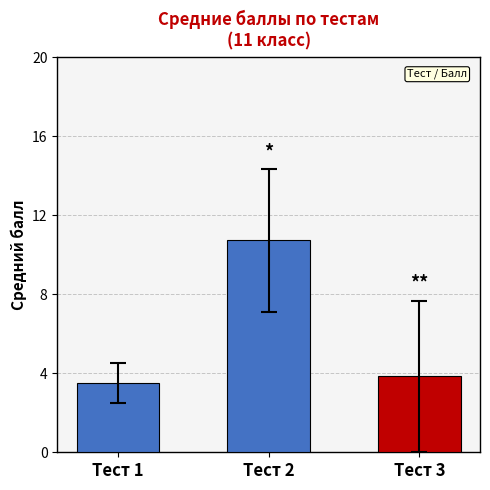

Which has a higher value, Тест 2 or Тест 3?

Тест 2